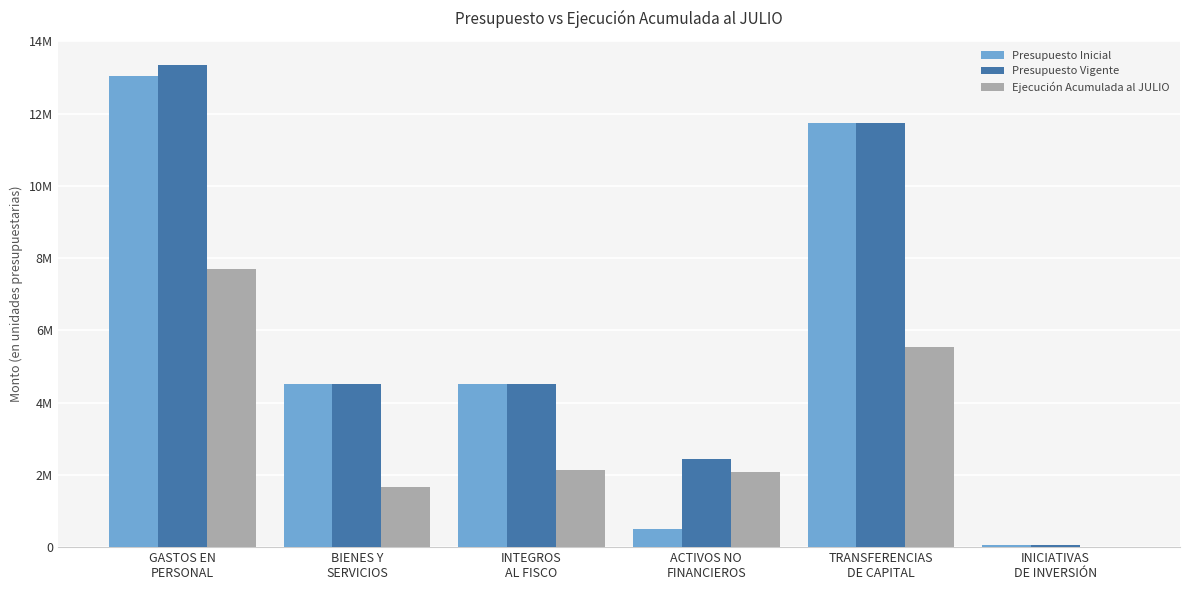

What are all the series names shown in the legend?

Presupuesto Inicial, Presupuesto Vigente, Ejecución Acumulada al JULIO